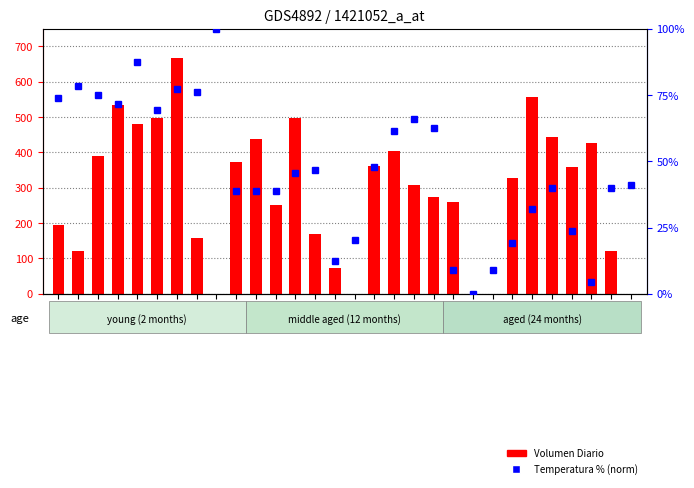

Does the chart contain any negative values?

No